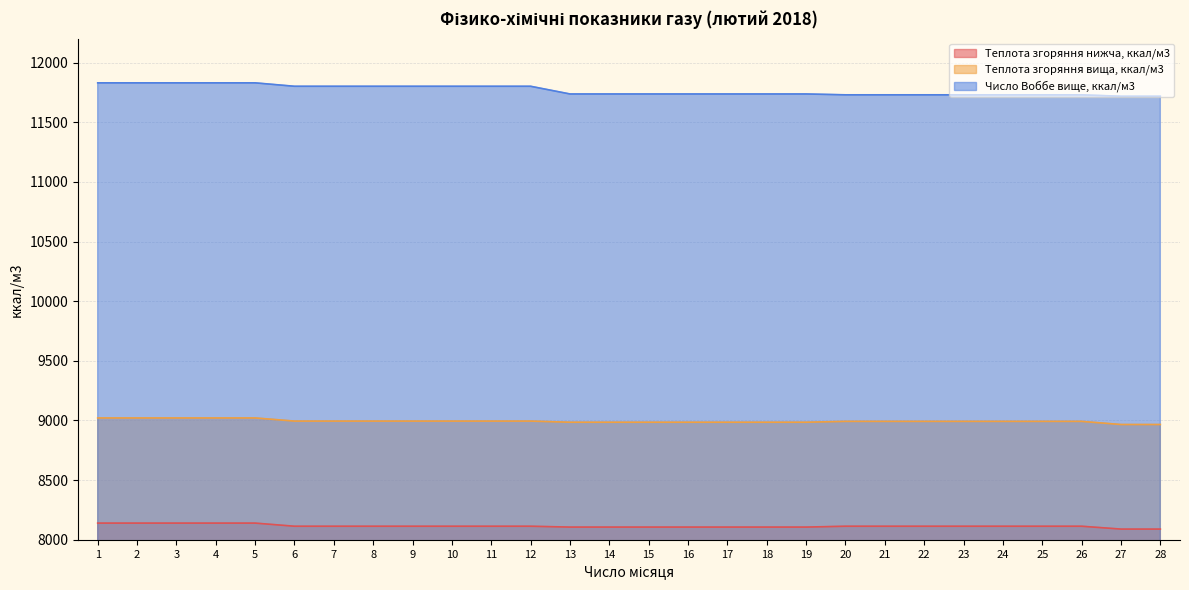

Which label corresponds to the largest value in the chart?

1